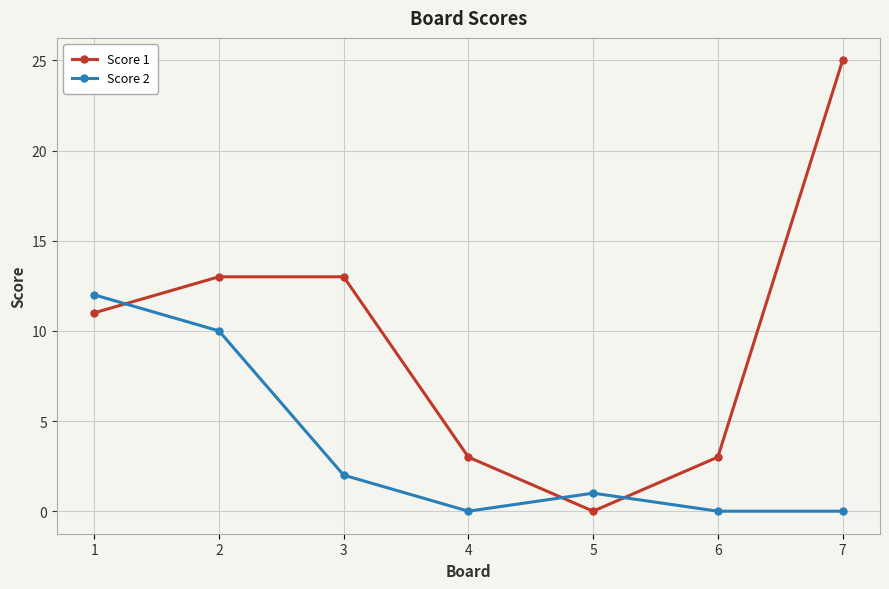

True or false: Score 1 and Score 2 intersect in this chart.

True